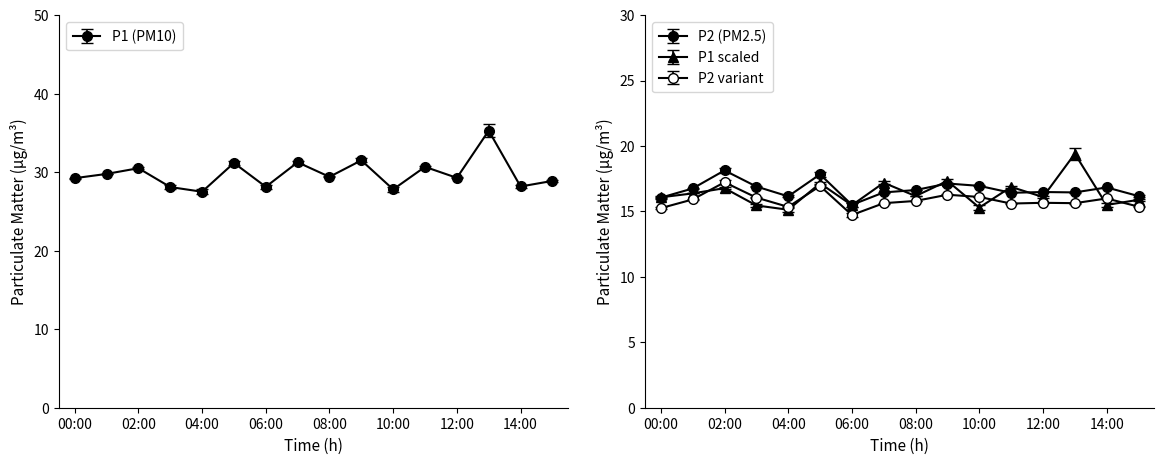

At which category is the sum across all series the highest?

13:00